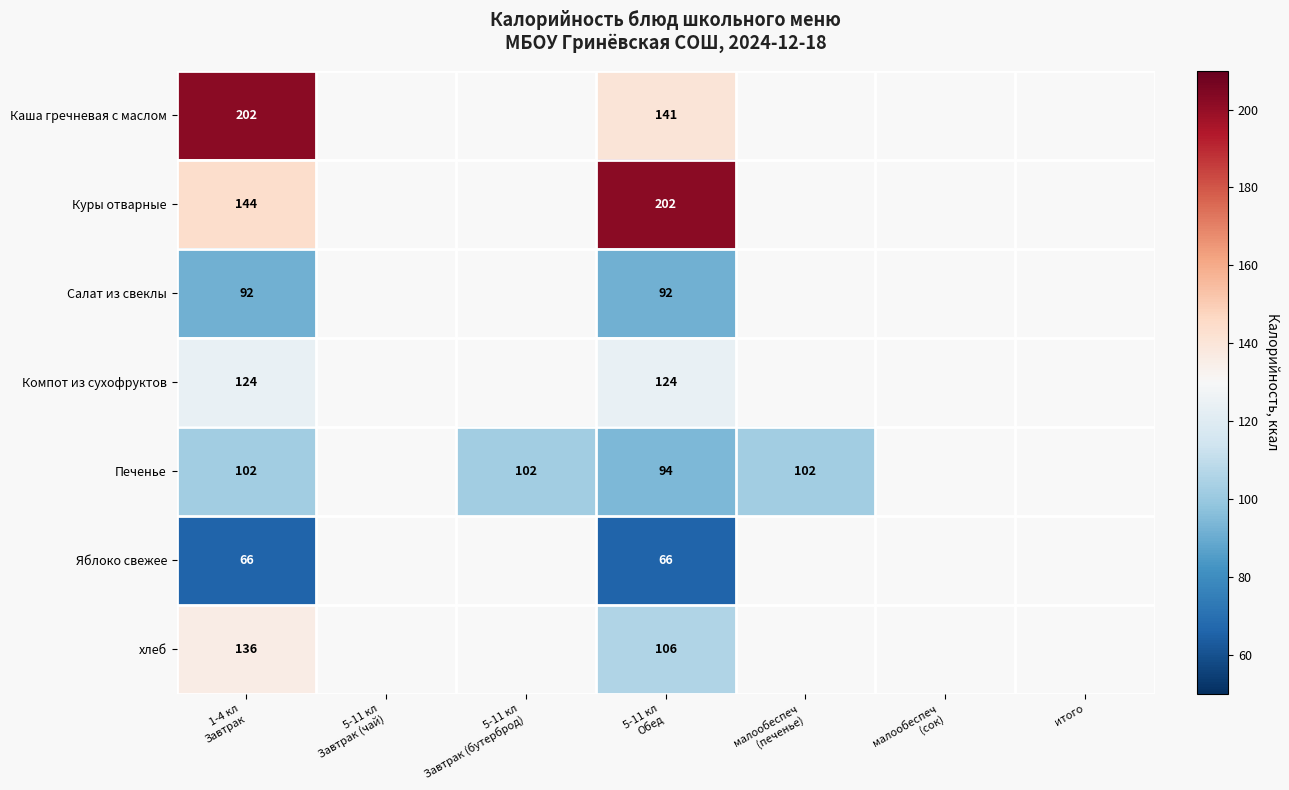

At which category is the sum across all series the highest?

1-4 кл
Завтрак